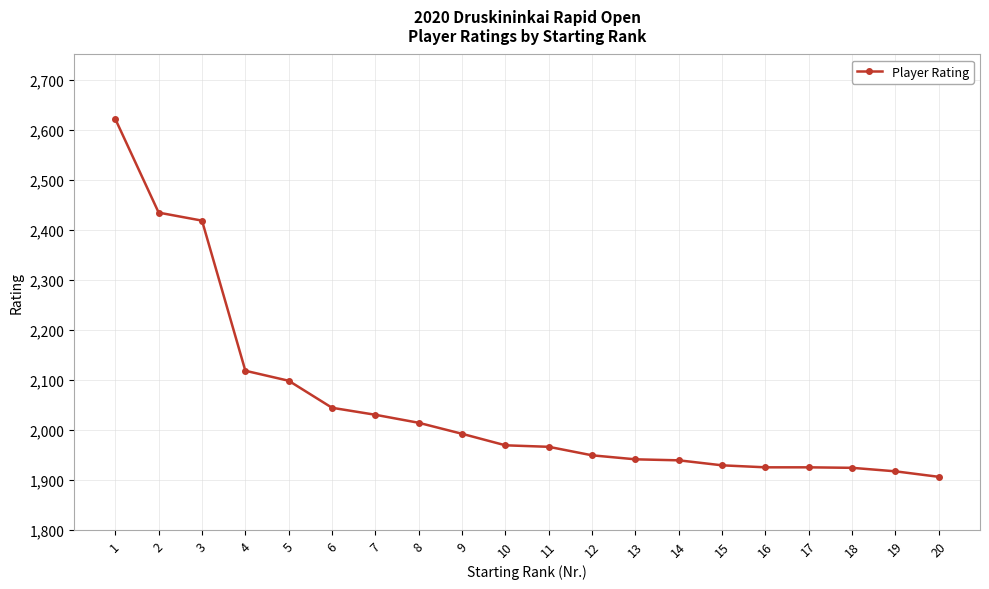

What is the difference between the values at 4 and 14?

179